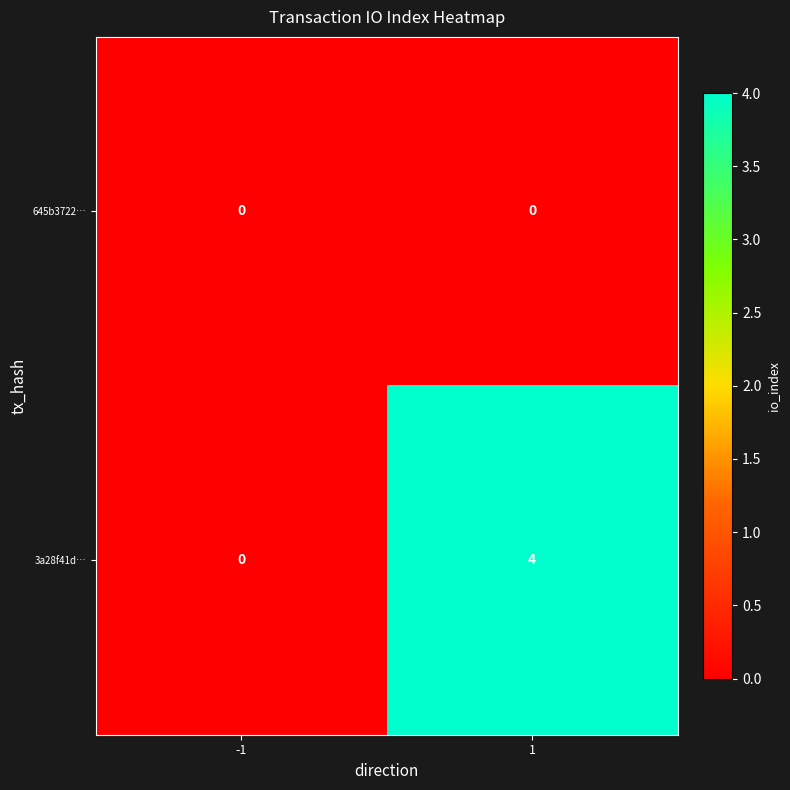

Read the 3a28f41d… value at 1.

4